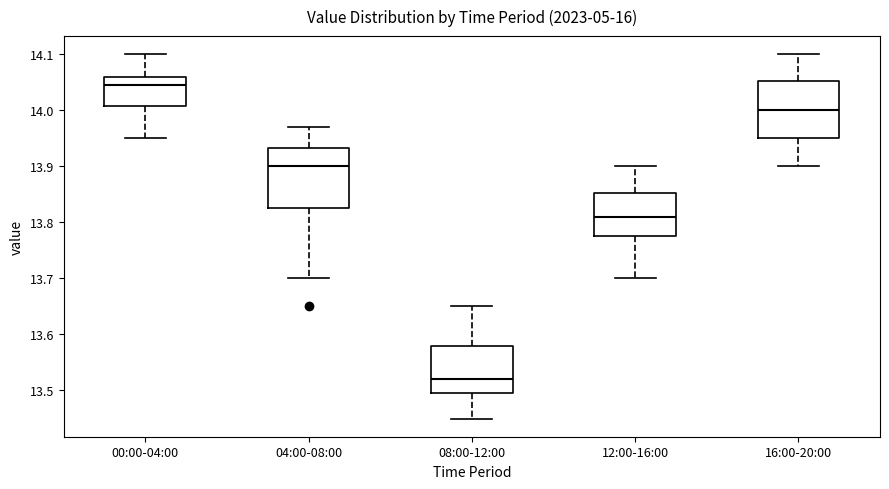

Which box has the lowest median line?

08:00-12:00